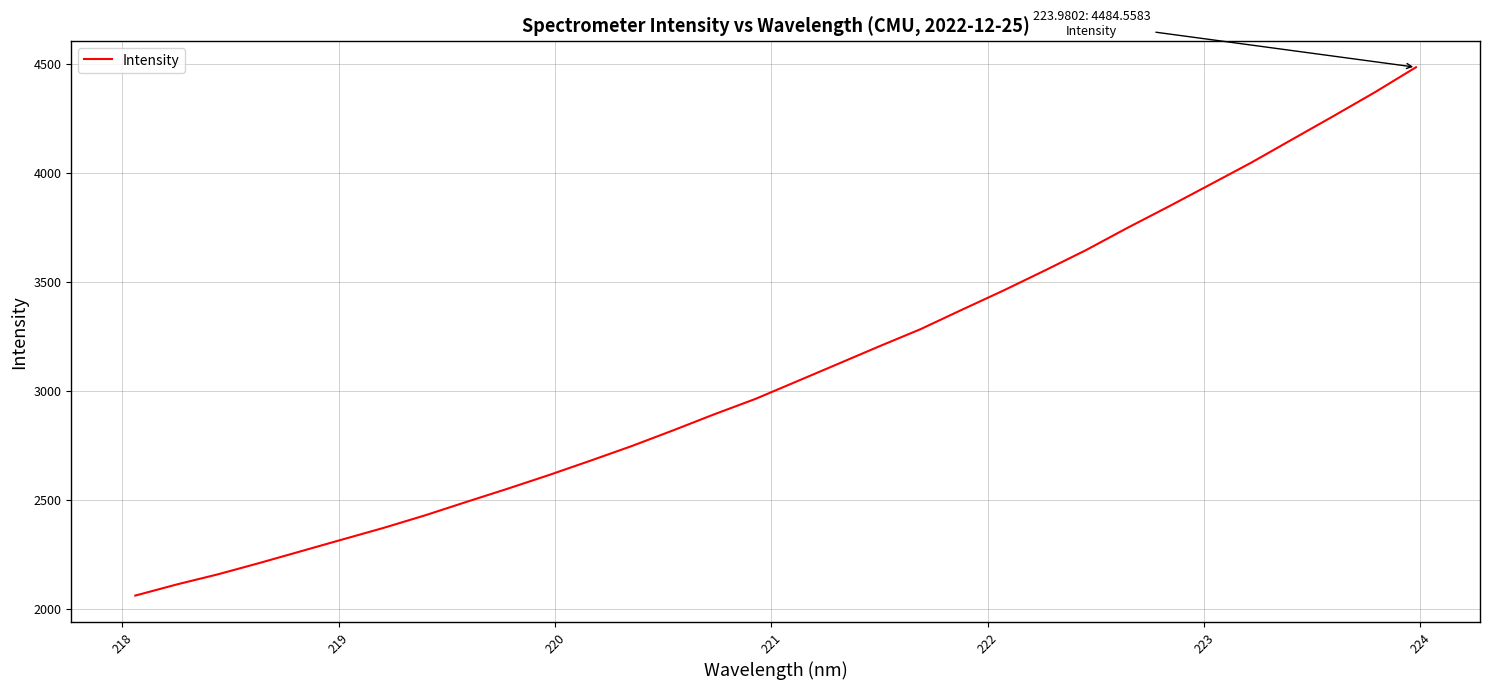

What is the average value?

3100.5